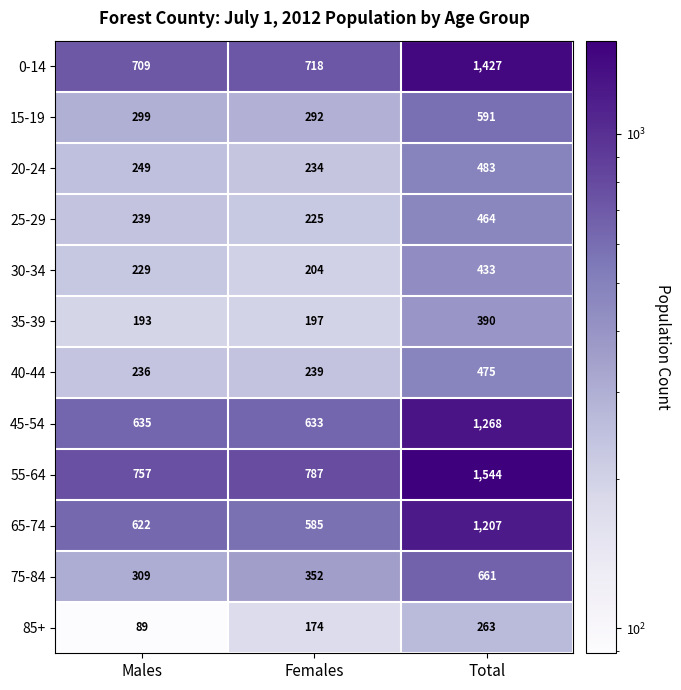

Rank the categories by 75-84 value from lowest to highest.

Males, Females, Total